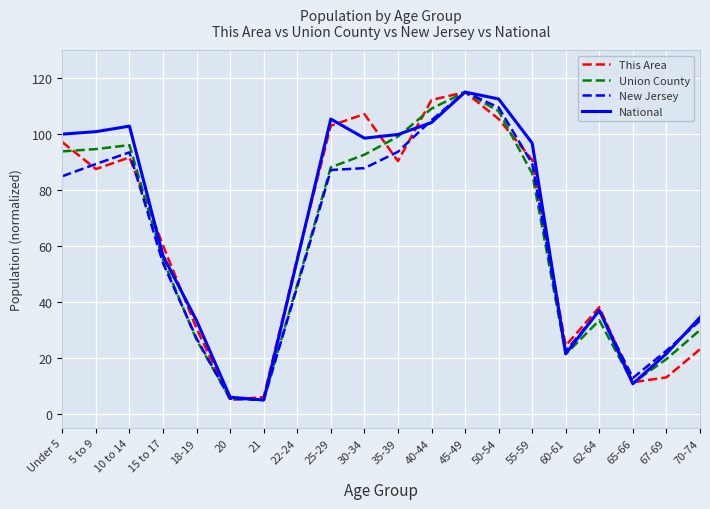

What is the total value across all series at 60-61?

89.8